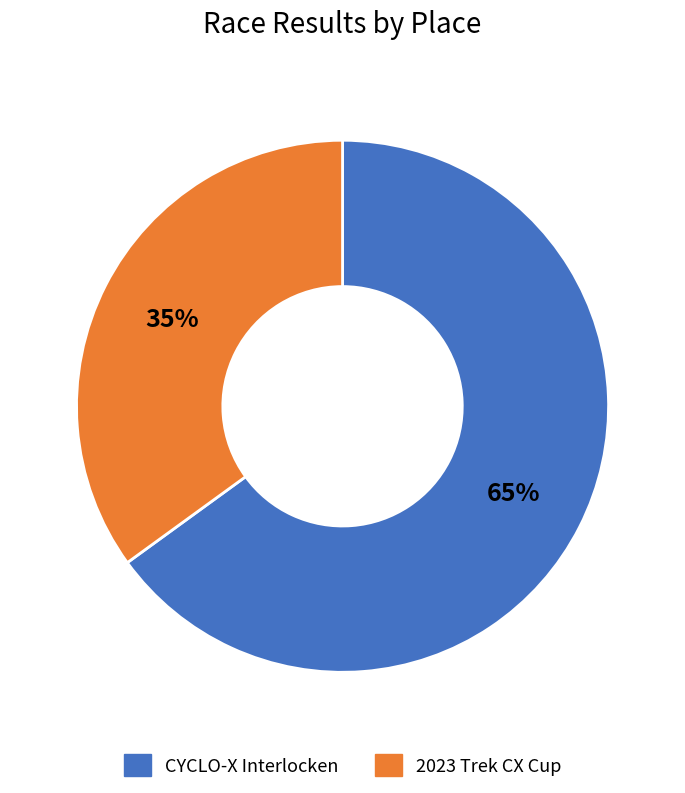

What is the smallest slice in the pie chart?

2023 Trek CX Cup